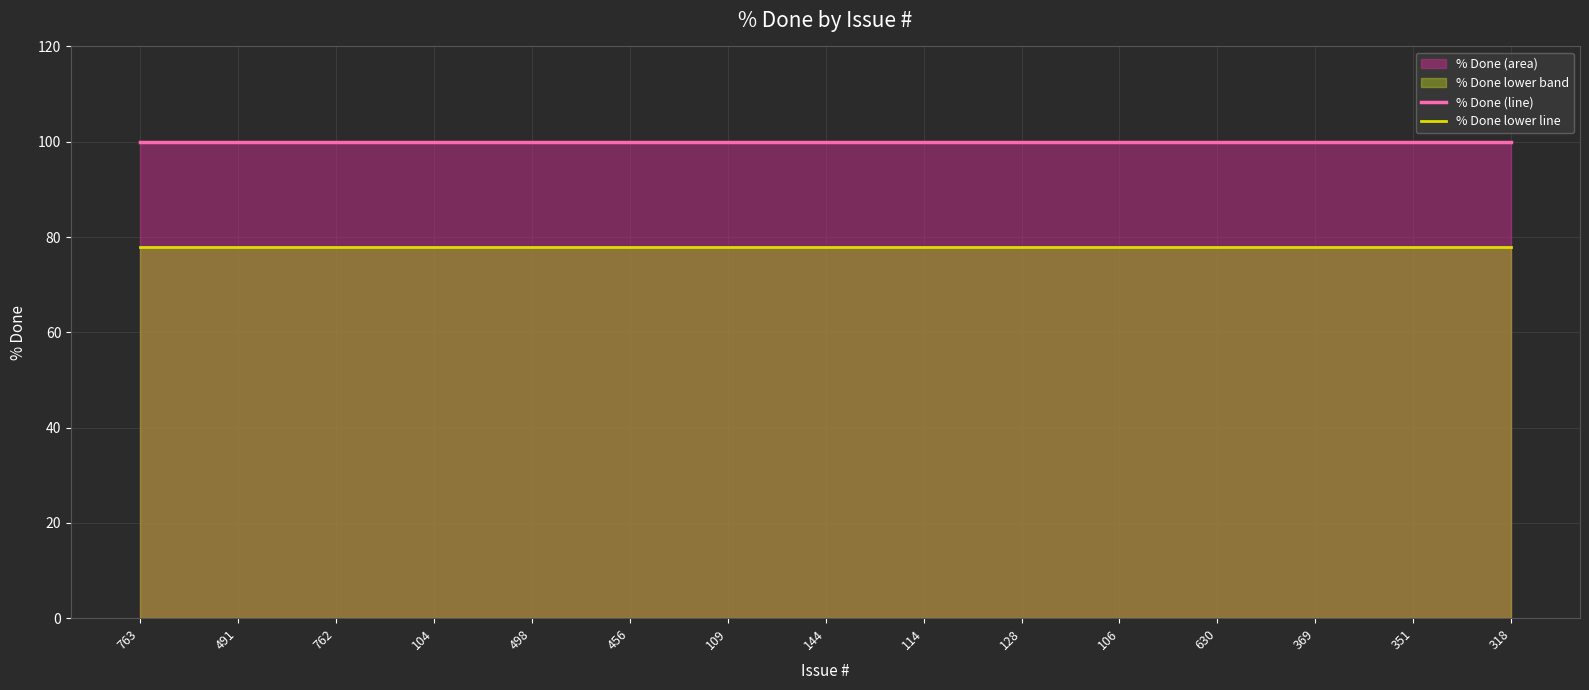

What is the total value across all series at 114?

178